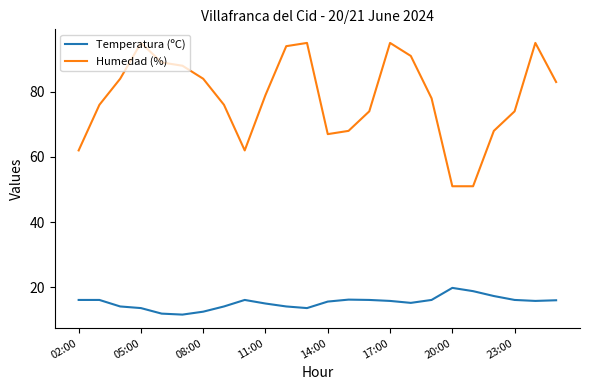

True or false: Temperatura (ºC) and Humedad (%) cross at least once.

False